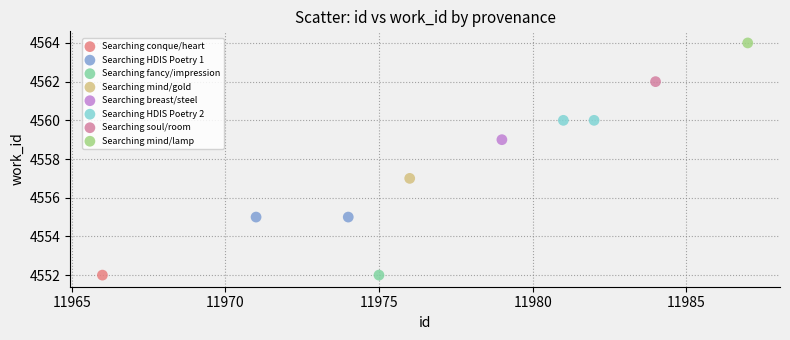

What are all the series names shown in the legend?

Searching conque/heart, Searching HDIS Poetry 1, Searching fancy/impression, Searching mind/gold, Searching breast/steel, Searching HDIS Poetry 2, Searching soul/room, Searching mind/lamp